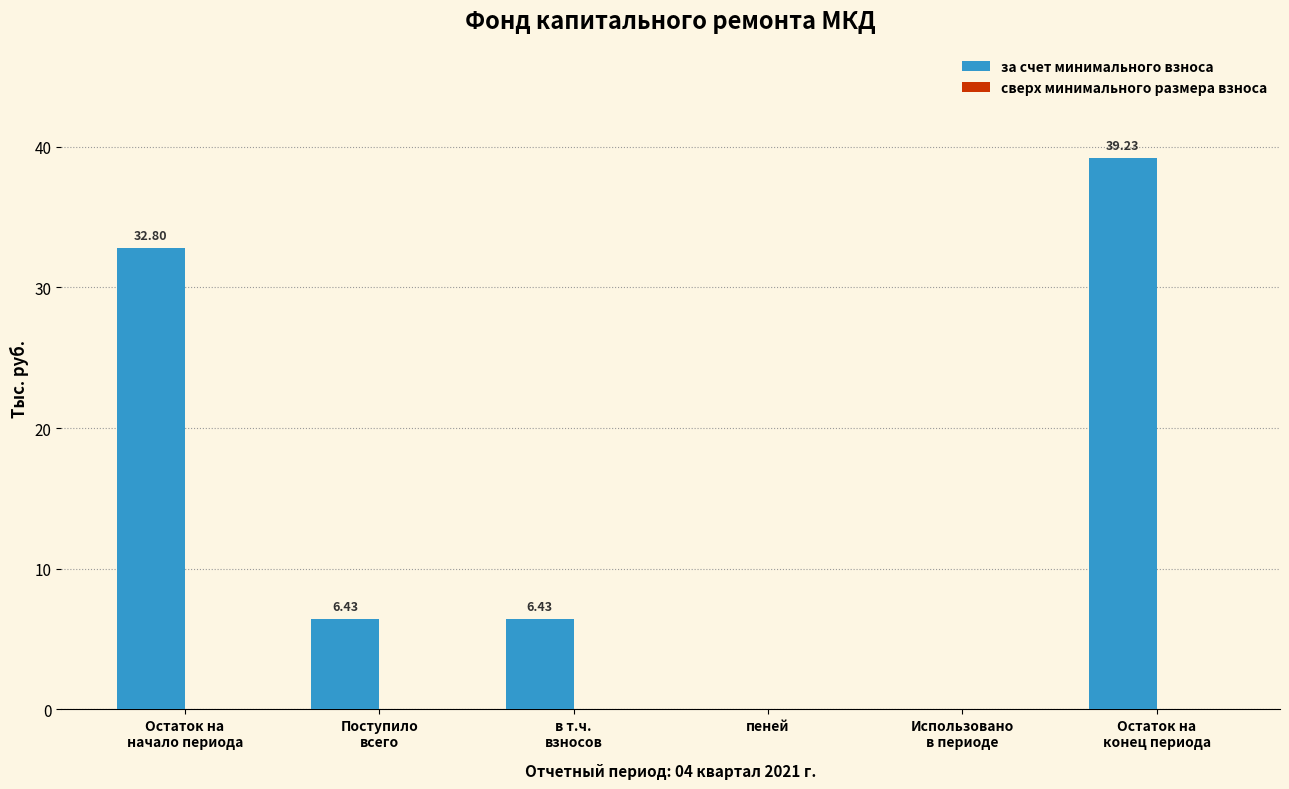

What is the sum of all values?

84.9